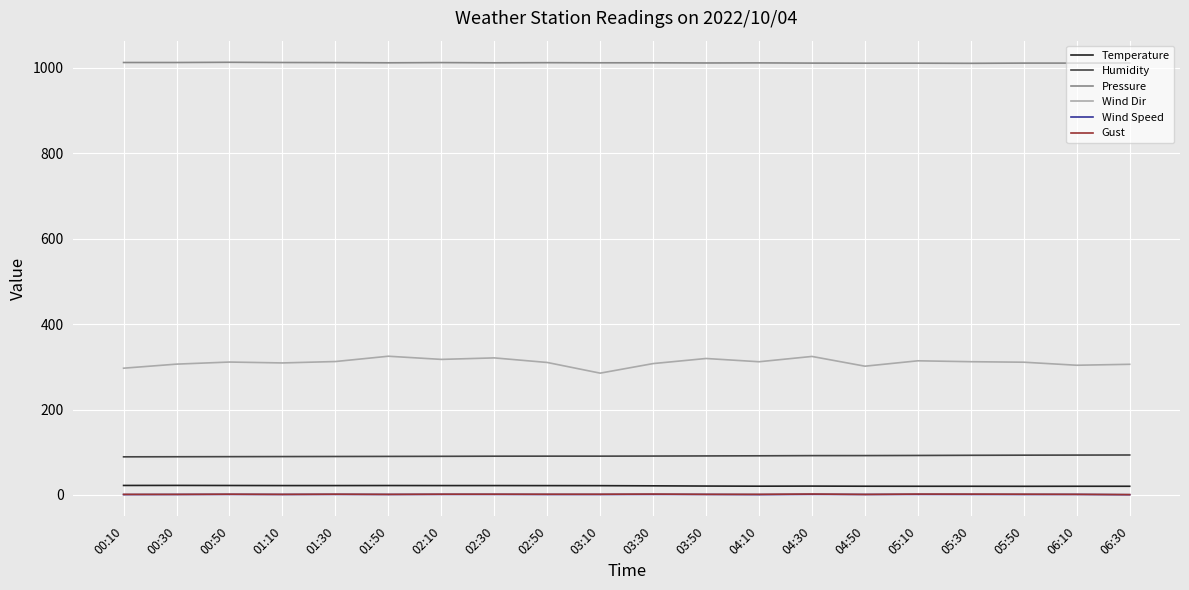

True or false: Wind Dir has more than 2 points higher than both neighbors.

True